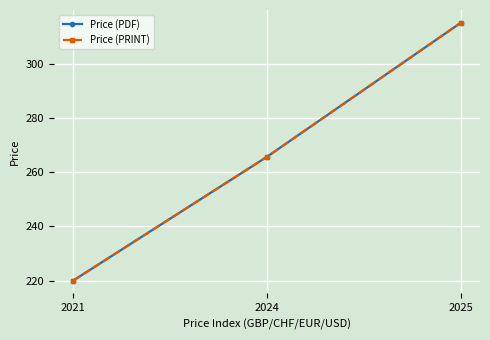

Does the chart have visible grid lines?

Yes